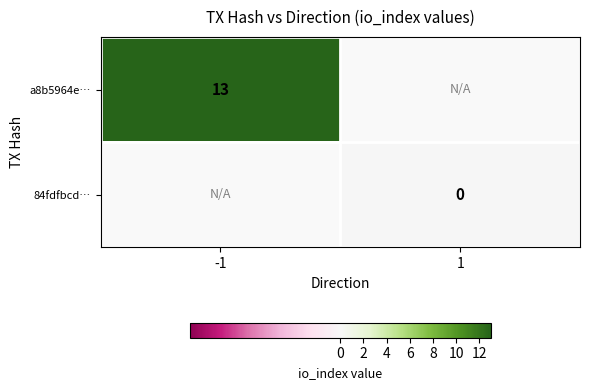

At how many categories does at least one series exceed 7?

1